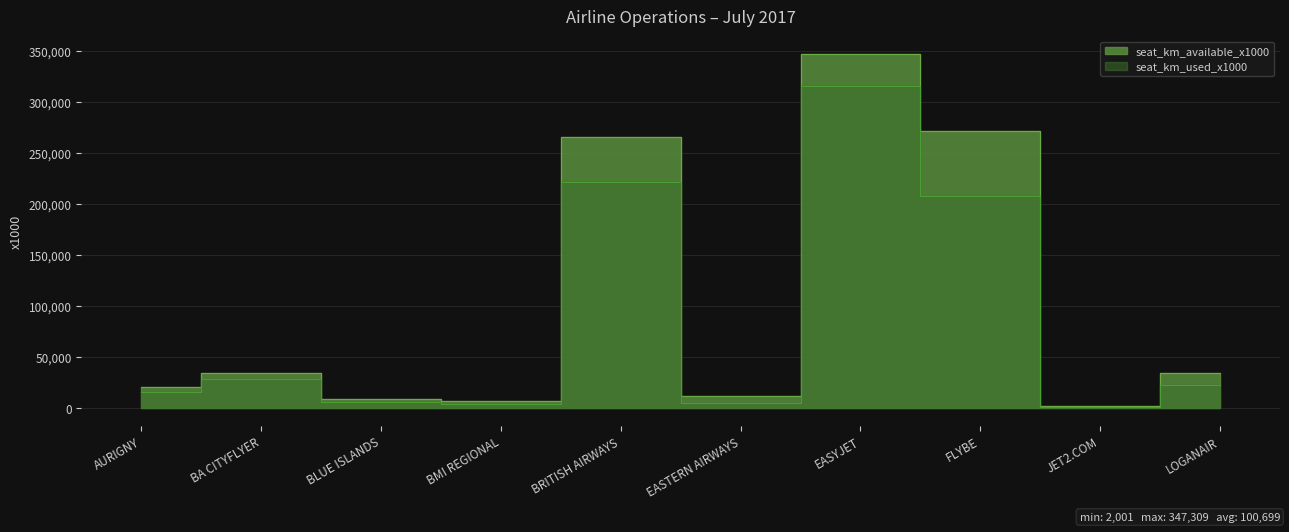

Which has a higher value, EASTERN AIRWAYS or FLYBE?

FLYBE